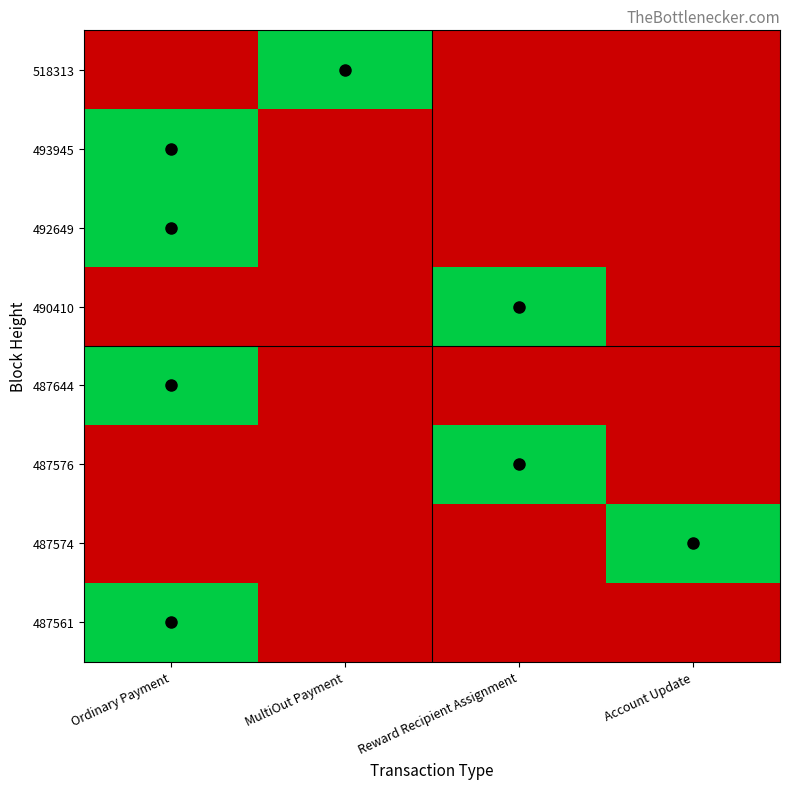

At how many categories does at least one series exceed 0?

4